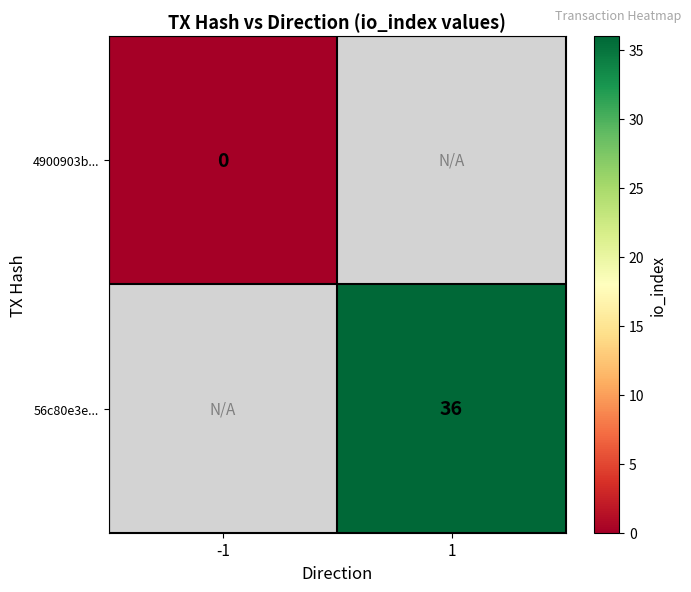

The value of 56c80e3e... at 1 is 36. True or false?

True